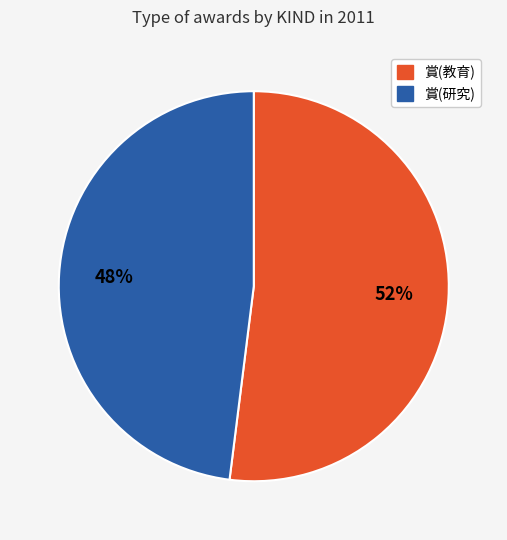

What is the ratio of the value at 賞(研究) to the value at 賞(教育)?

0.9